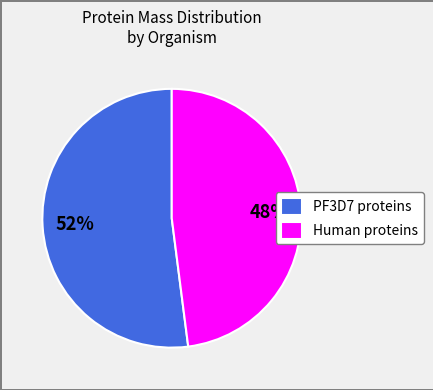

The PF3D7 proteins slice represents 52% of the pie. True or false?

True